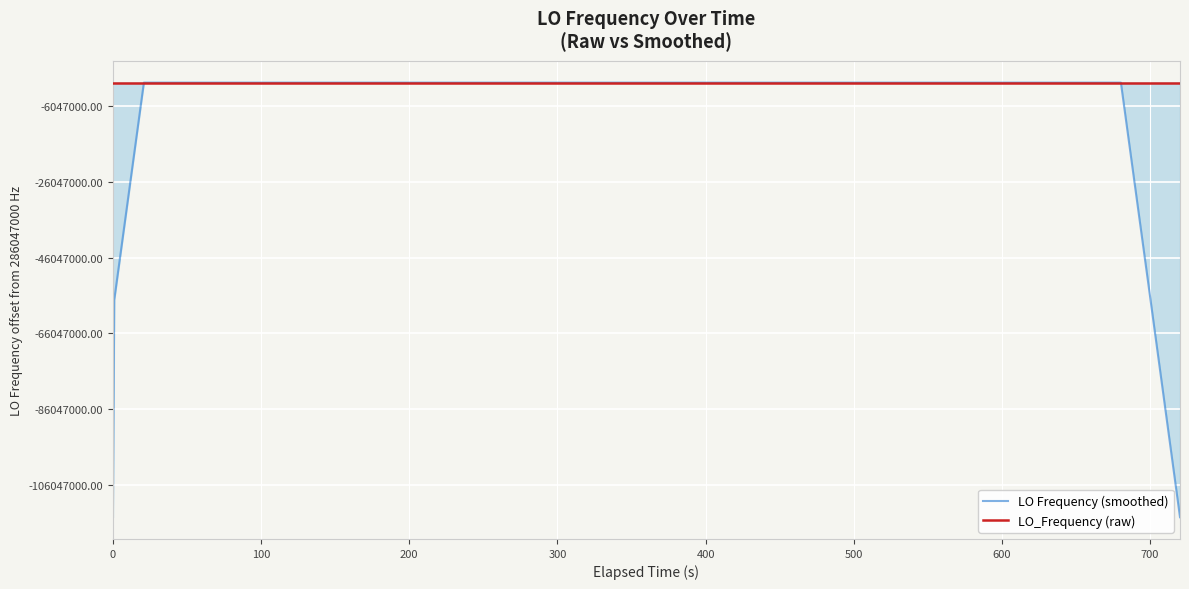

Is this an area chart (filled region under the line)?

Yes